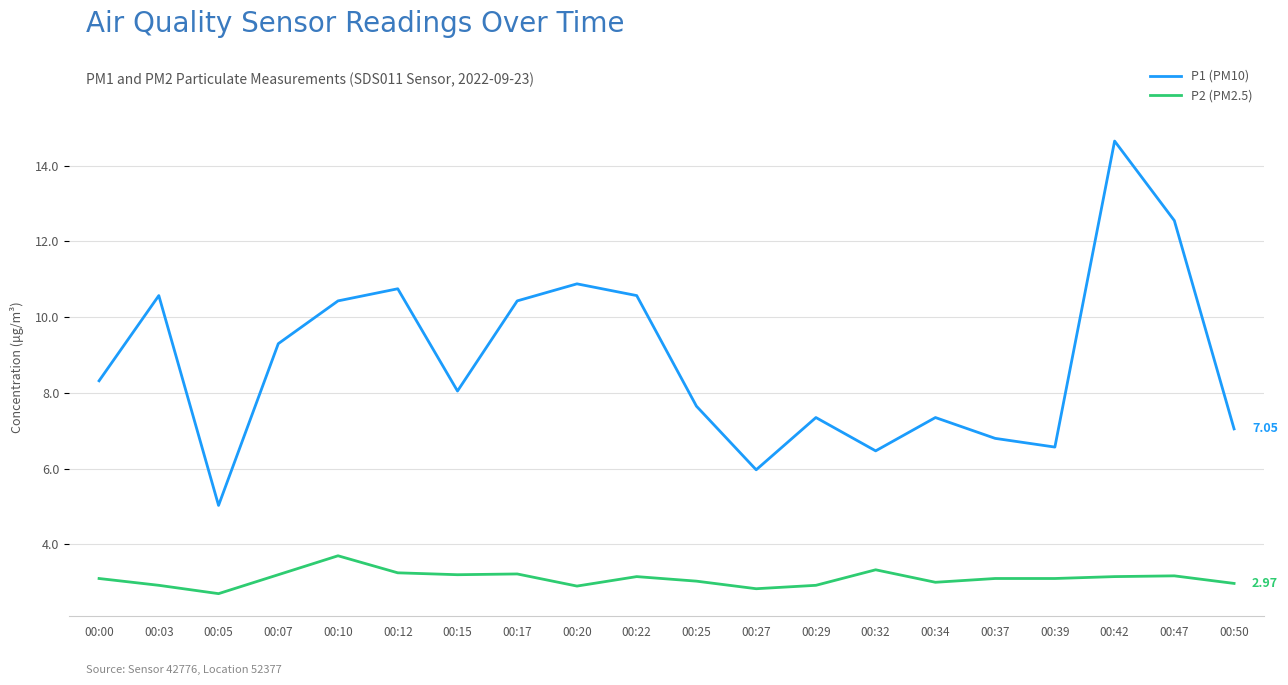

Which series has the largest range (max minus min)?

P1 (PM10)